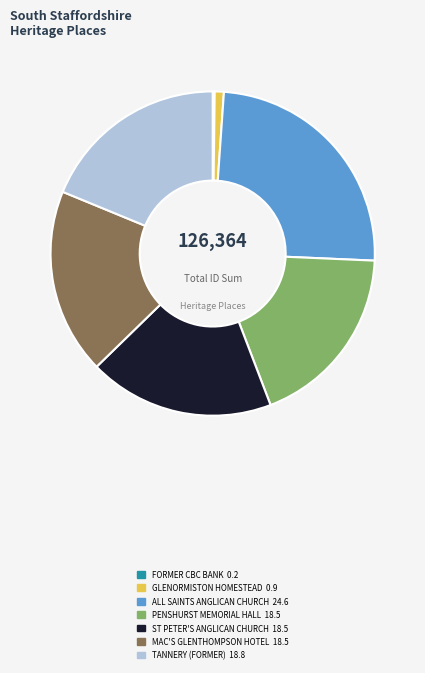

Which has a higher value, GLENORMISTON HOMESTEAD or ST PETER'S ANGLICAN CHURCH?

ST PETER'S ANGLICAN CHURCH